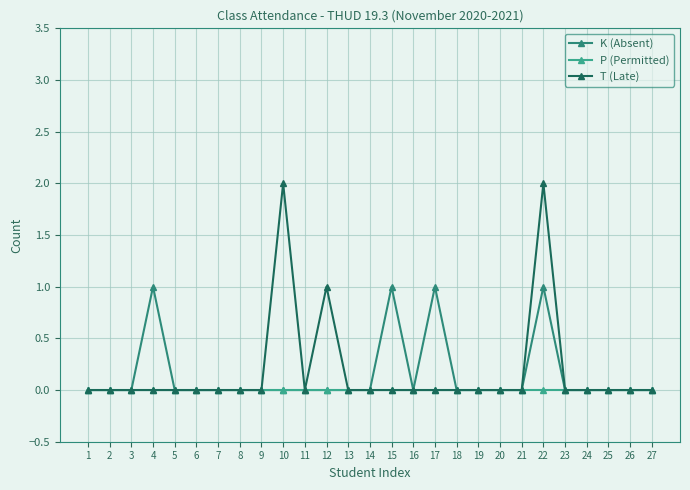

Count the number of categories in the chart.

27